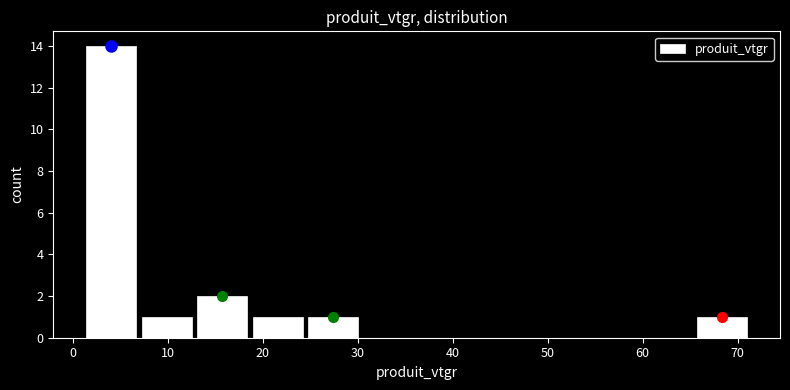

How tall is the bar that spans 19 to 25 on the x-axis? Neither the bar edges nor the heights are printed on the chart, so give them approximately, as read against the axes.

1